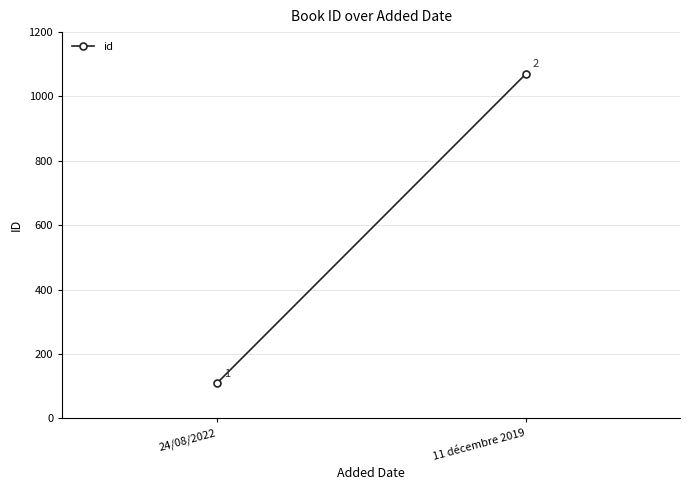

Which has a higher value, 24/08/2022 or 11 décembre 2019?

11 décembre 2019